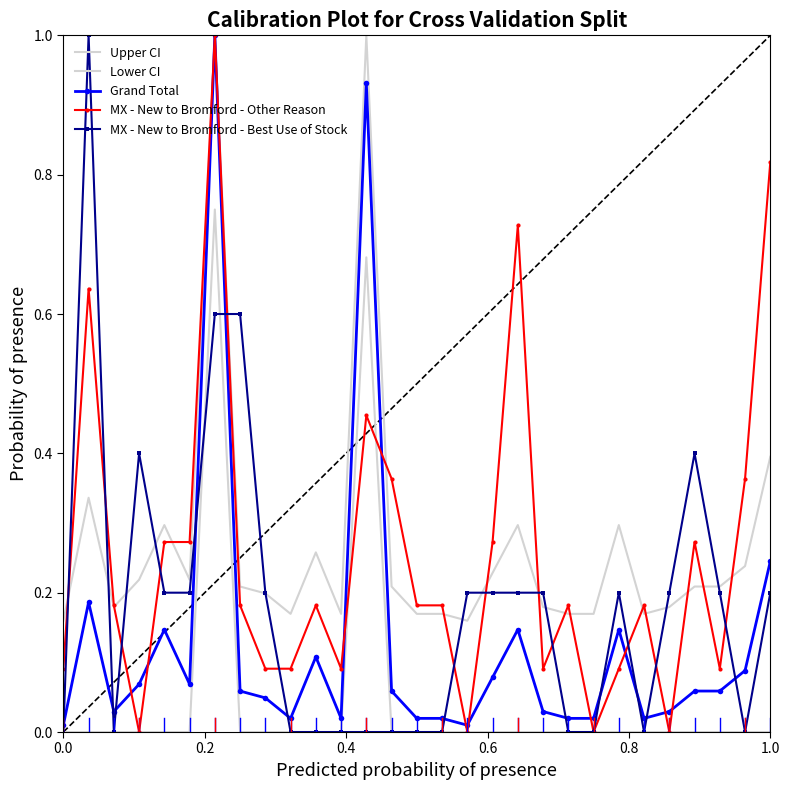

What is the minimum value for Upper CI?

0.2